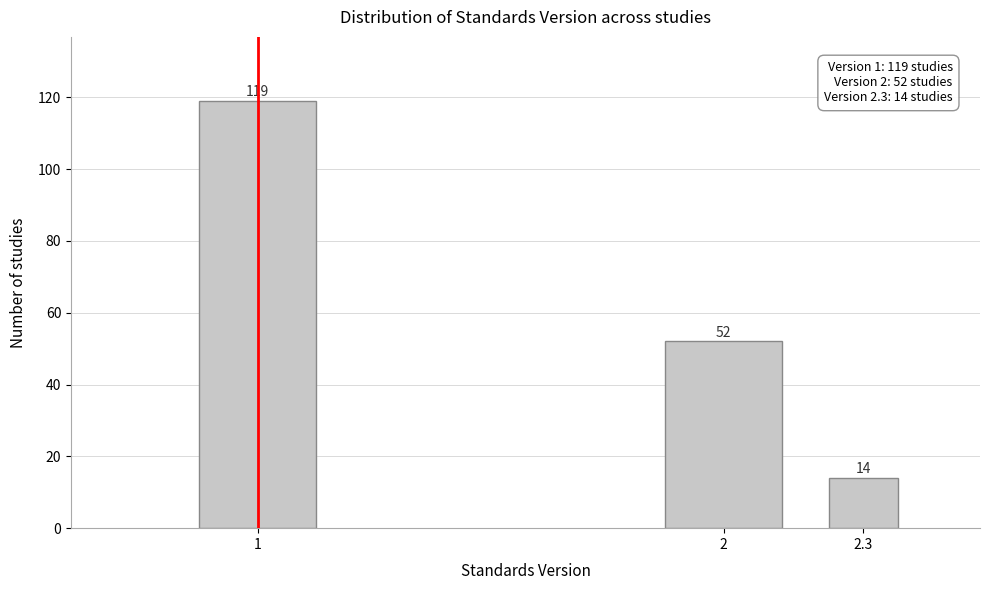

Reading left to right, list all the values displayed in this chart.

1=119	2=52	2.3=14